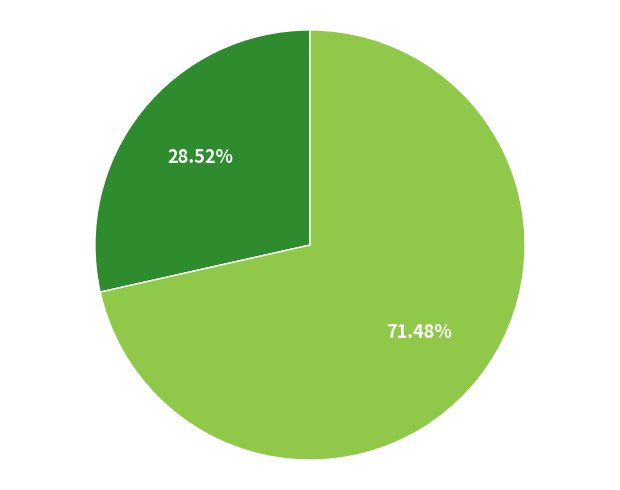

Is there any slice that represents more than half of the pie?

Yes